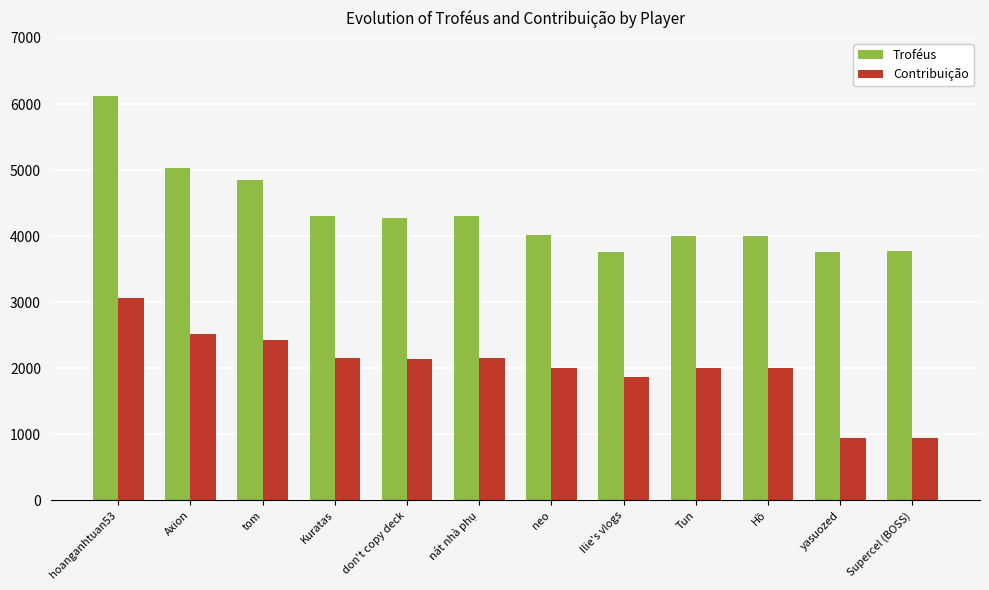

What is the maximum value shown in the chart?

6124